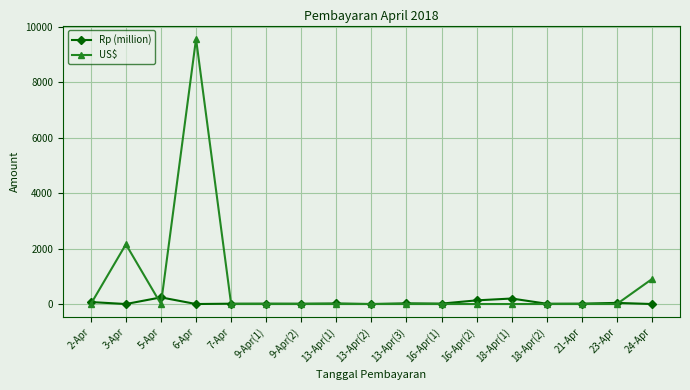

Which series has the widest spread of values?

US$